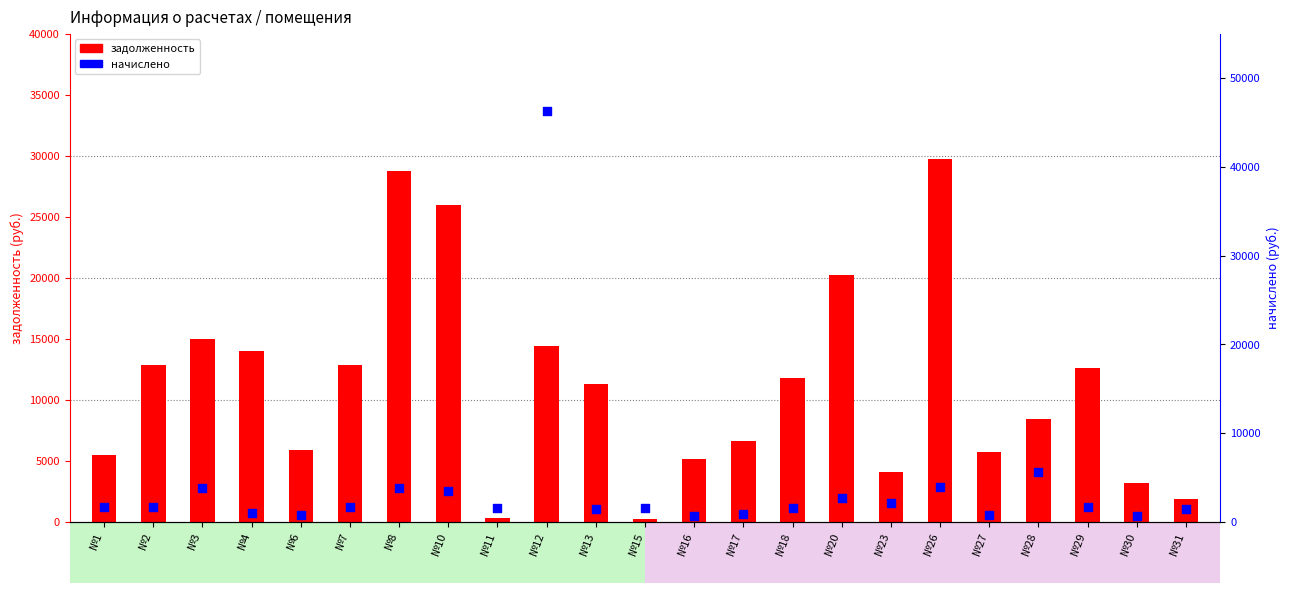

Which series contains the lowest Y value?

задолженность